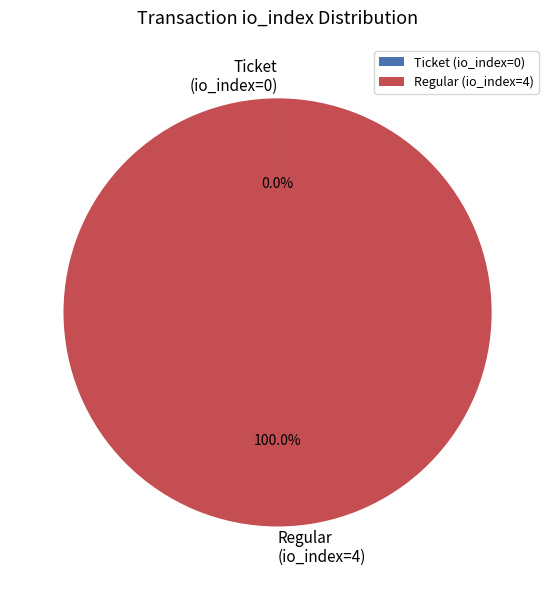

Does any single category account for the majority?

Yes